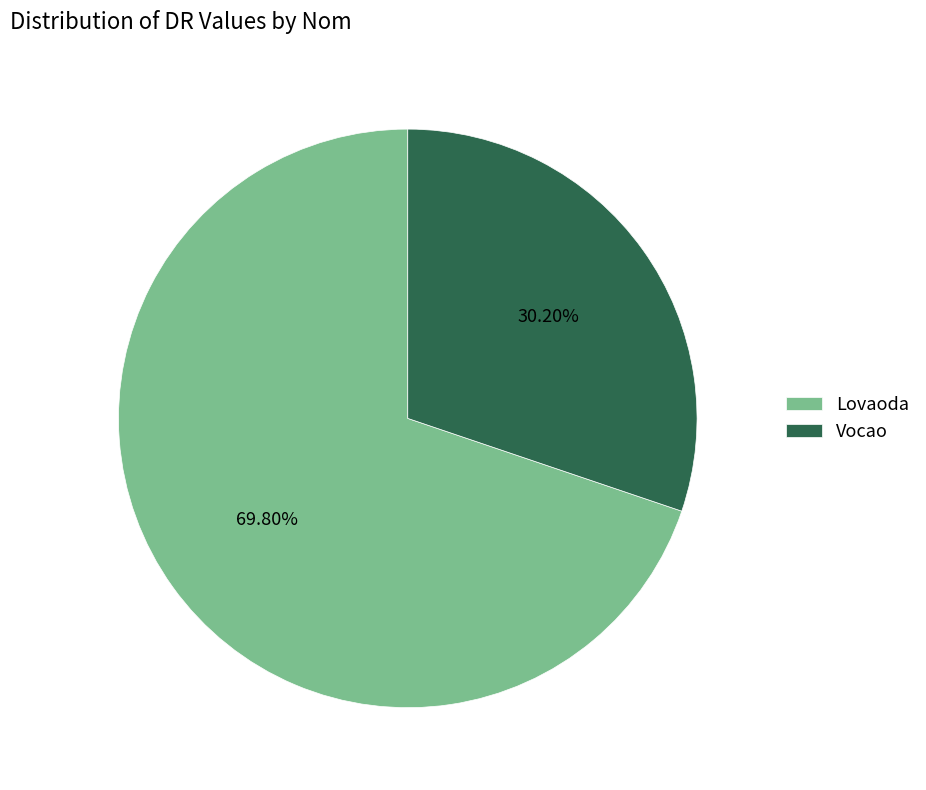

Approximately how many times larger is the value at Lovaoda compared to Vocao?

2.3